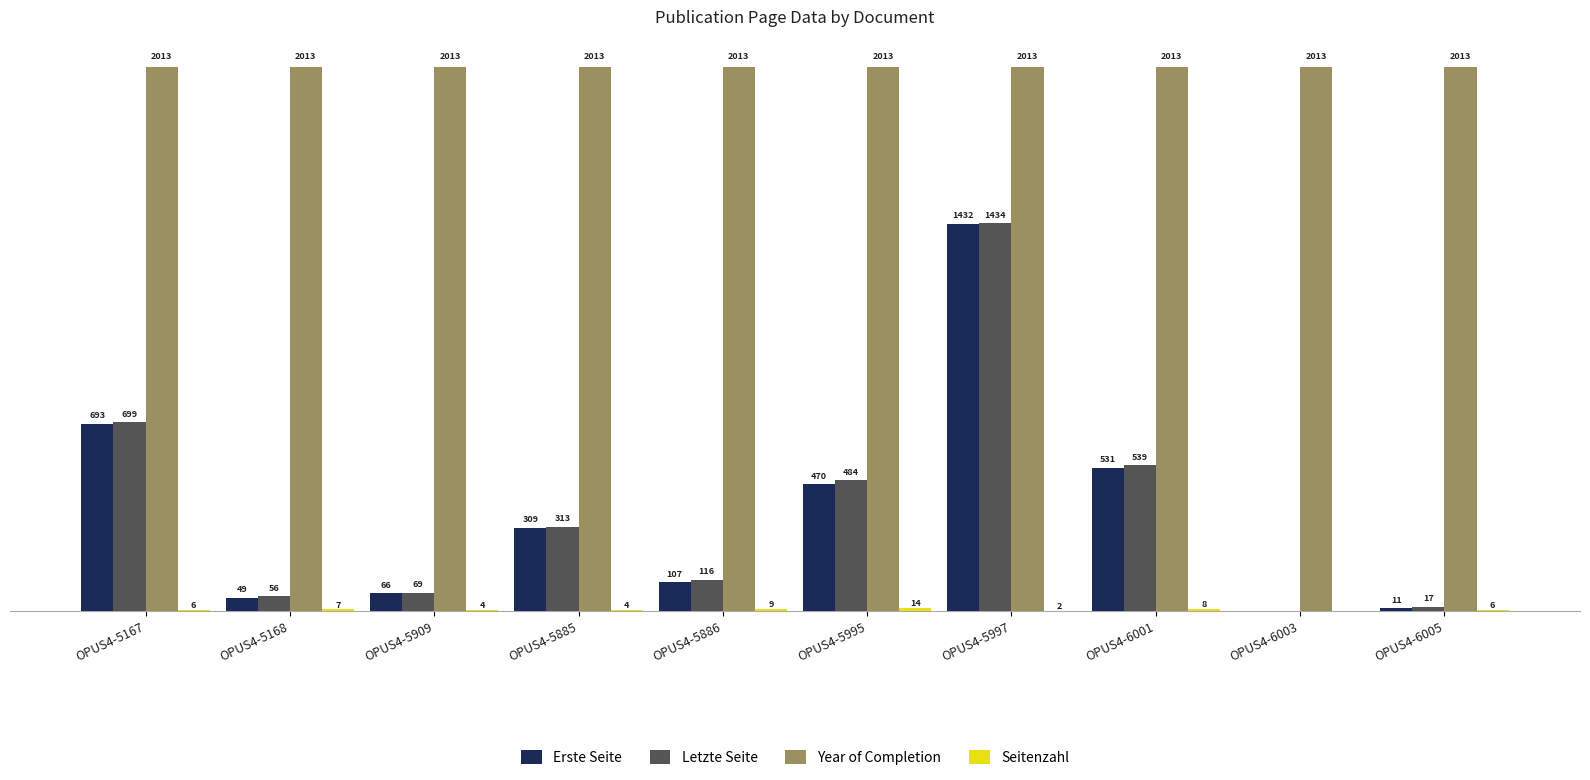

Which series has the largest total across all categories?

Year of Completion